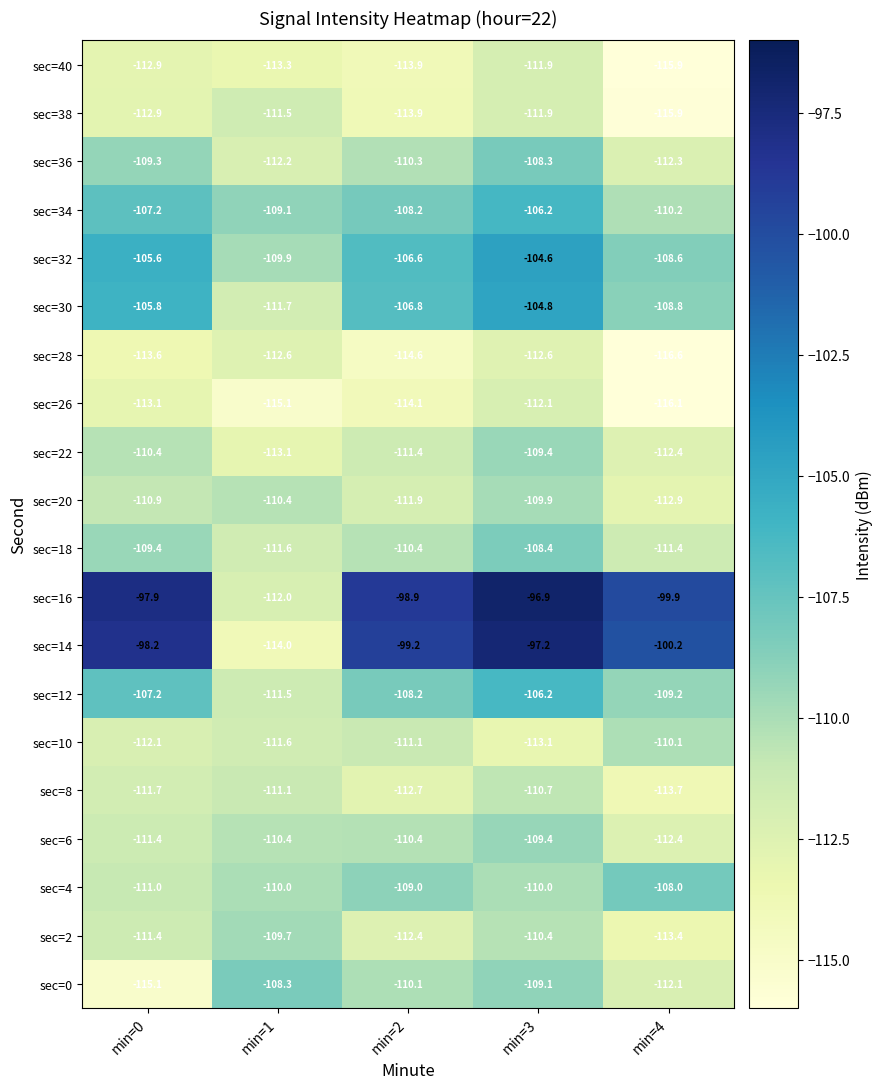

Which series has the largest total across all categories?

sec=16